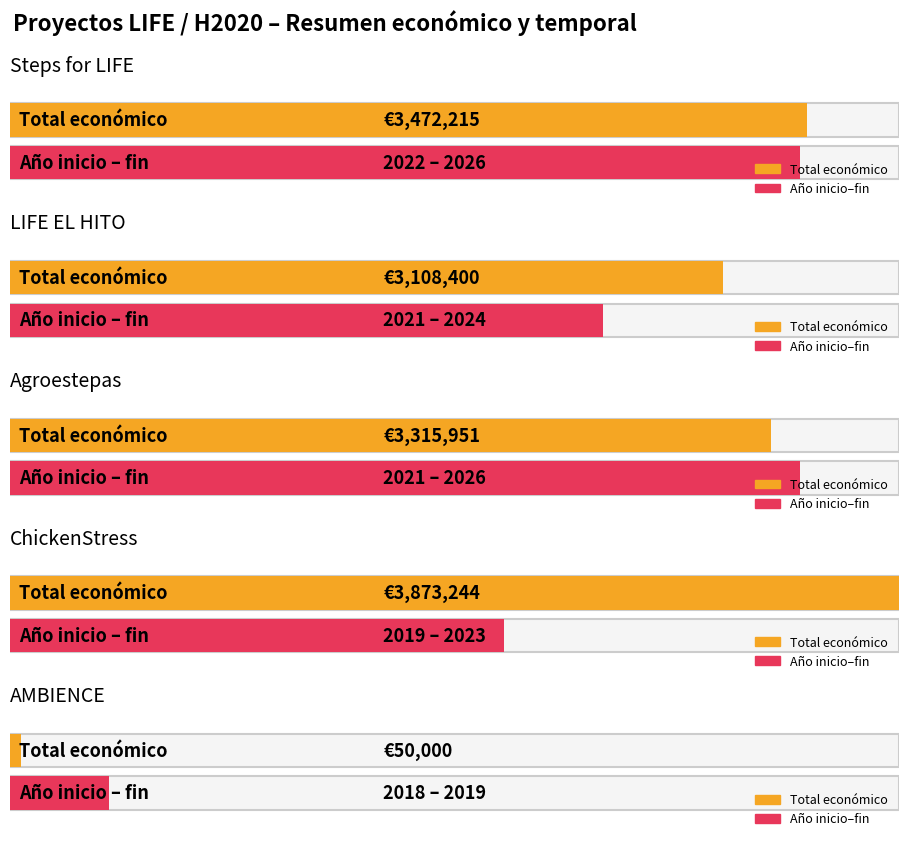

List the labels in order of value, smallest first.

AMBIENCE, LIFE EL HITO, Agroestepas, Steps for LIFE, ChickenStress